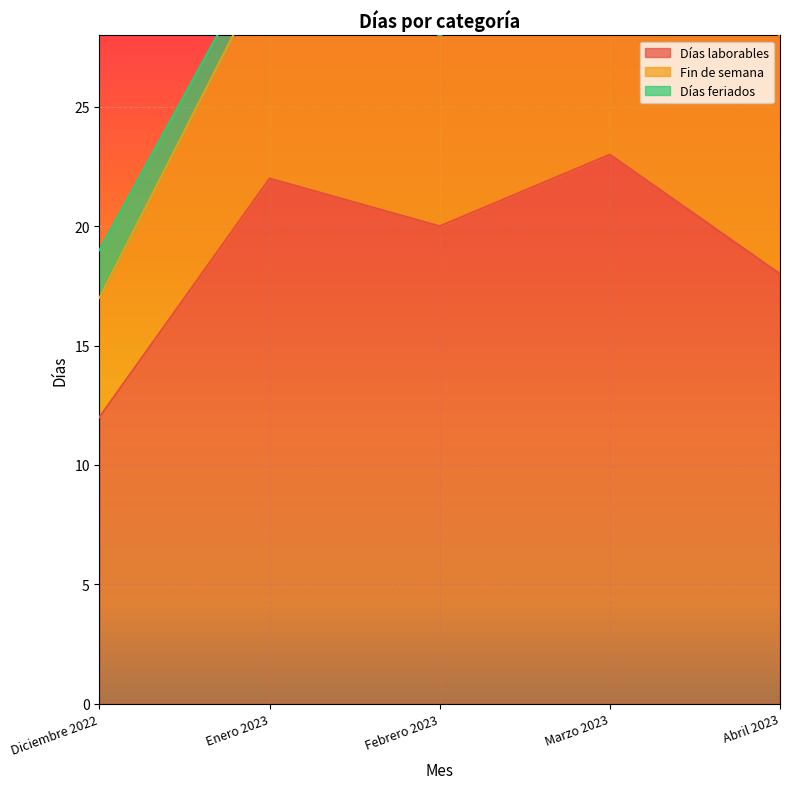

Which category has the lowest value across all series?

Febrero 2023